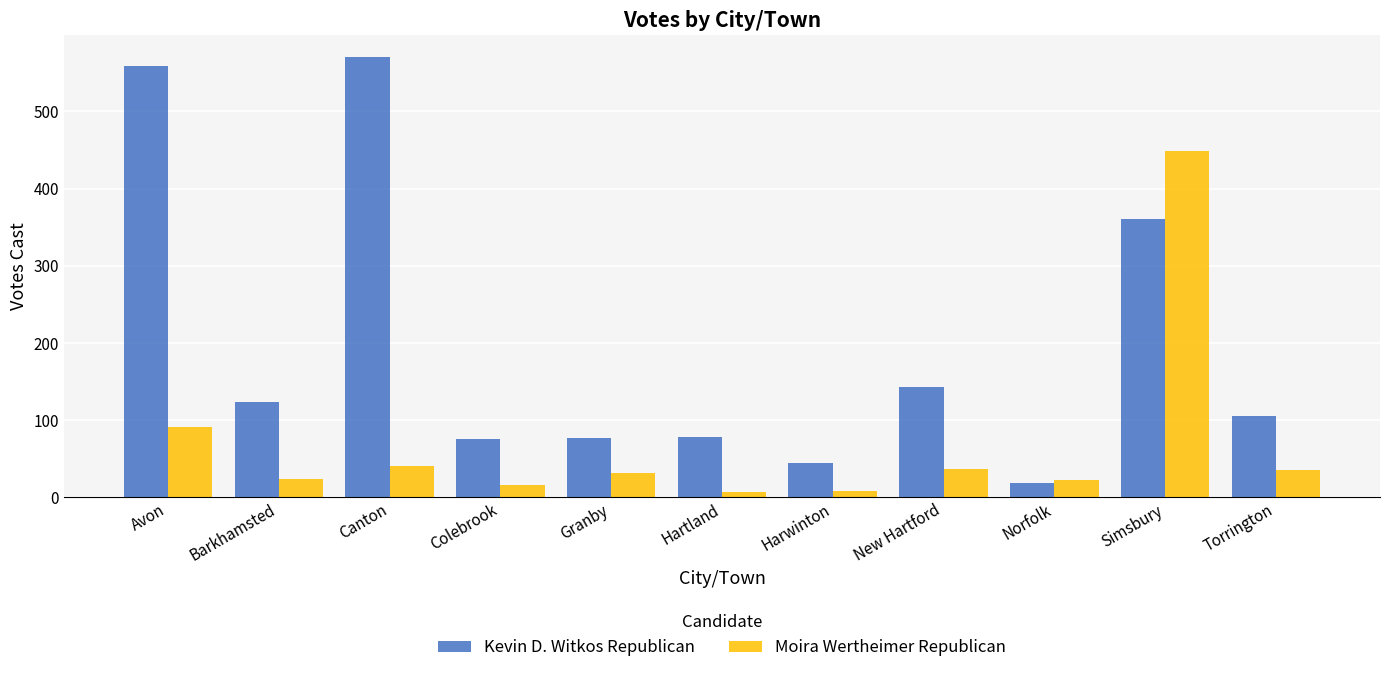

What is the total value across all series at New Hartford?

180